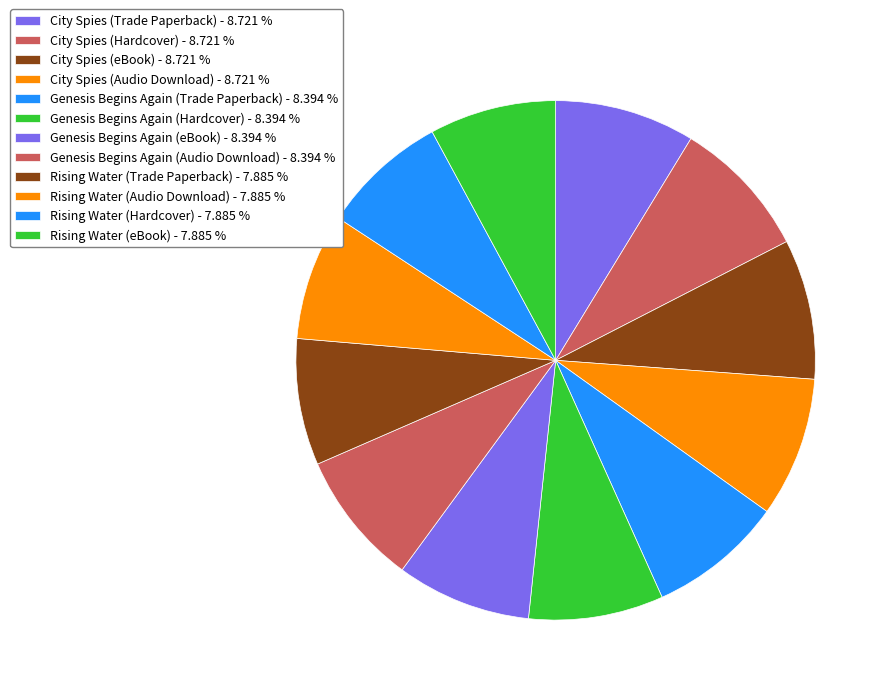

Which category has the smallest portion of the pie?

Rising Water (Trade Paperback)